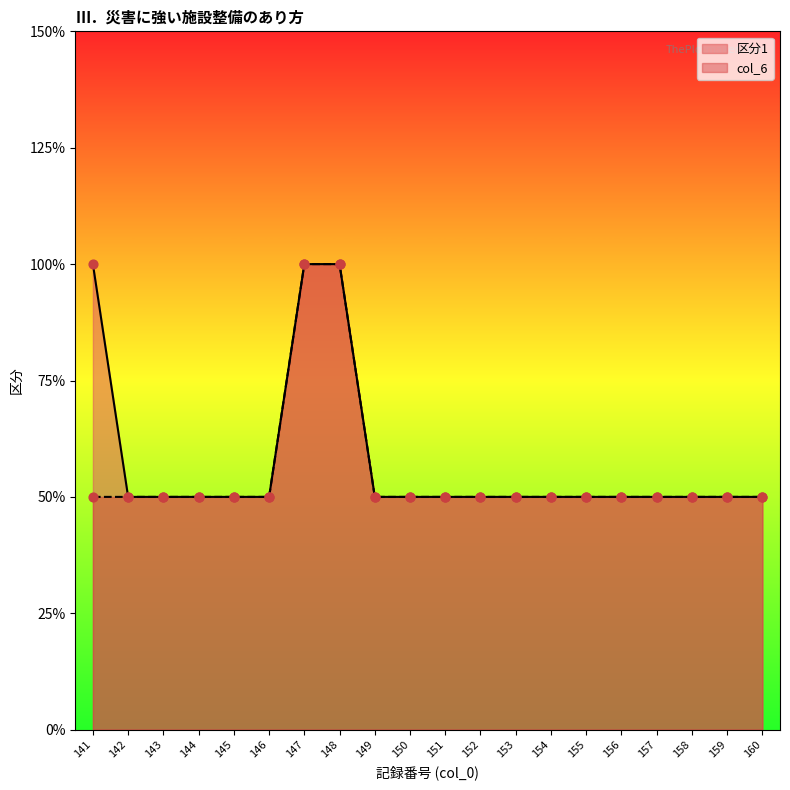

Which series has the largest Y range (max minus min)?

区分1